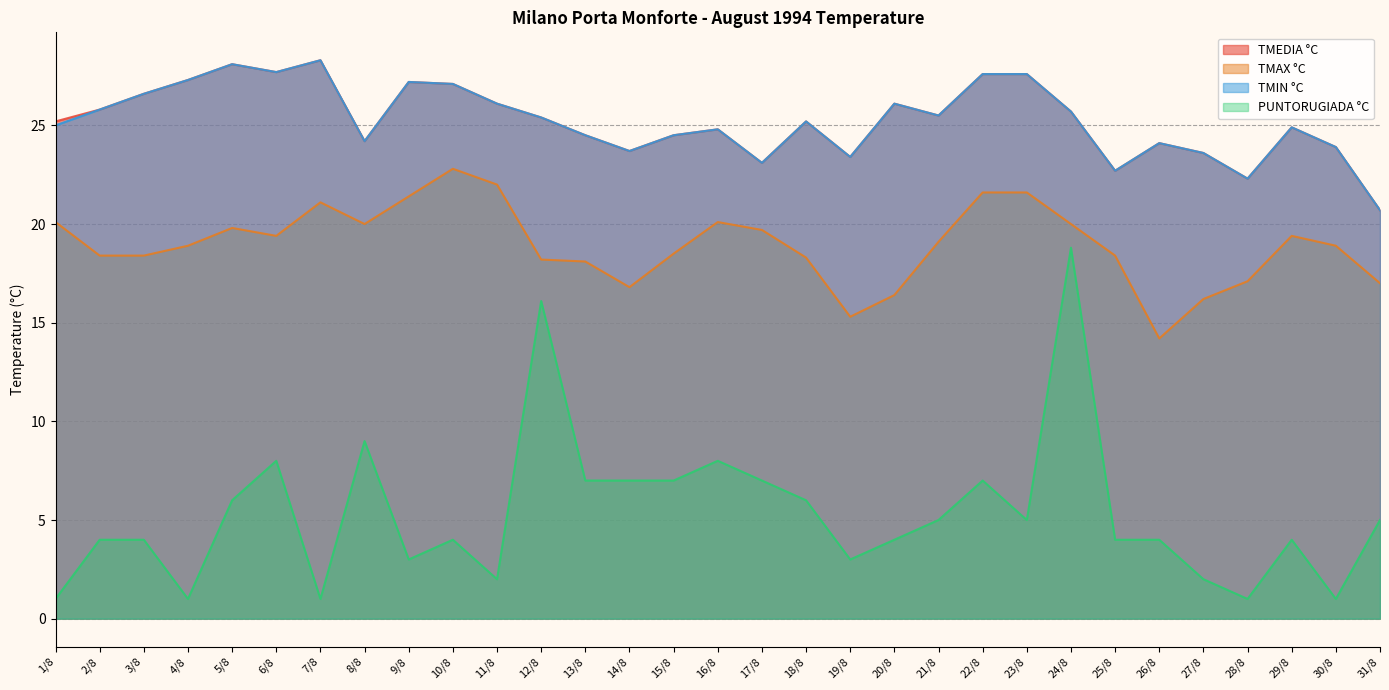

What are all the series names shown in the legend?

TMEDIA °C, TMAX °C, TMIN °C, PUNTORUGIADA °C